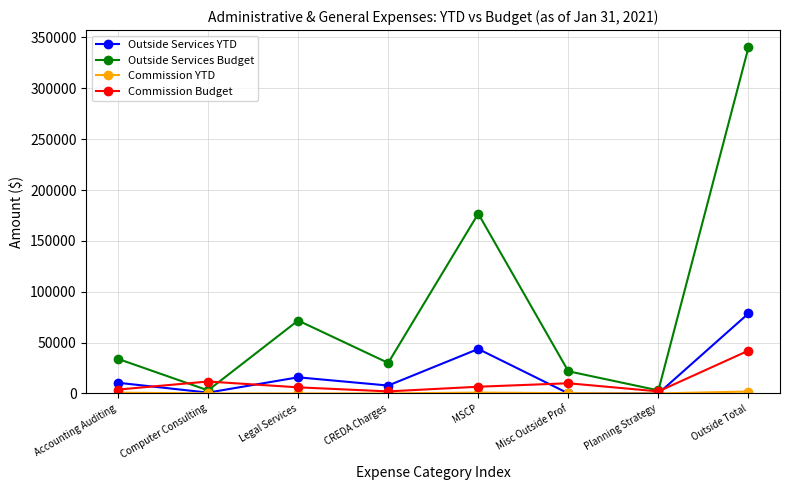

How many categories are shown in the chart?

8